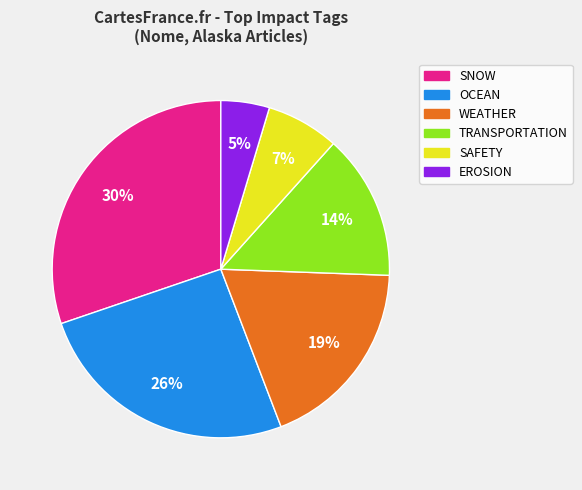

To the nearest percent, what is the average slice percentage?

17%